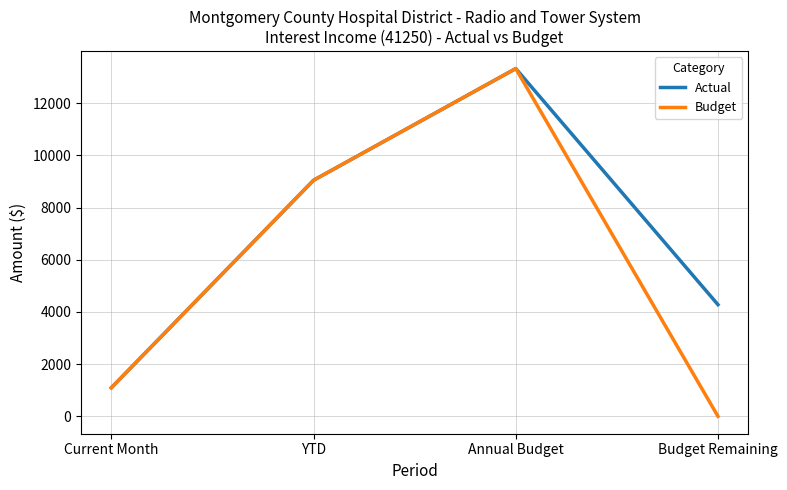

Rank the categories by Actual value from highest to lowest.

Annual Budget, YTD, Budget Remaining, Current Month